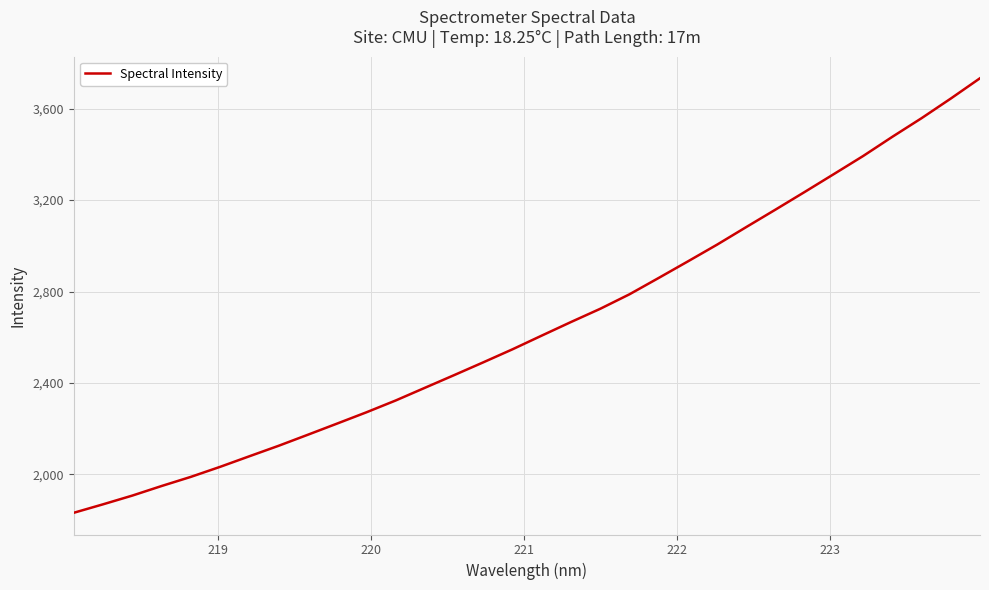

What is the difference between the maximum and minimum values?

1901.5